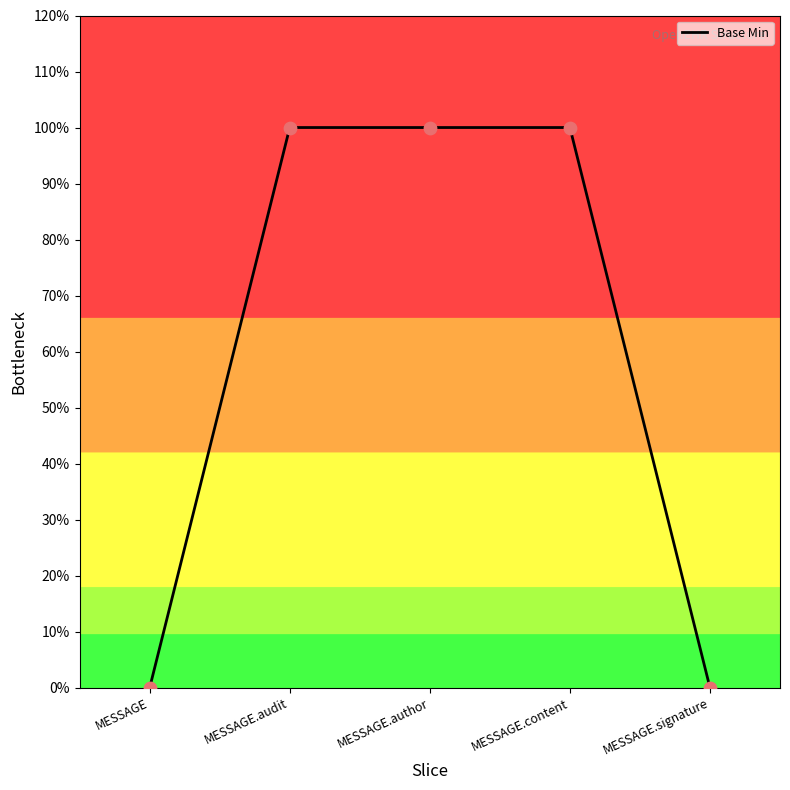

What is the change in value from MESSAGE to MESSAGE.author?

+1